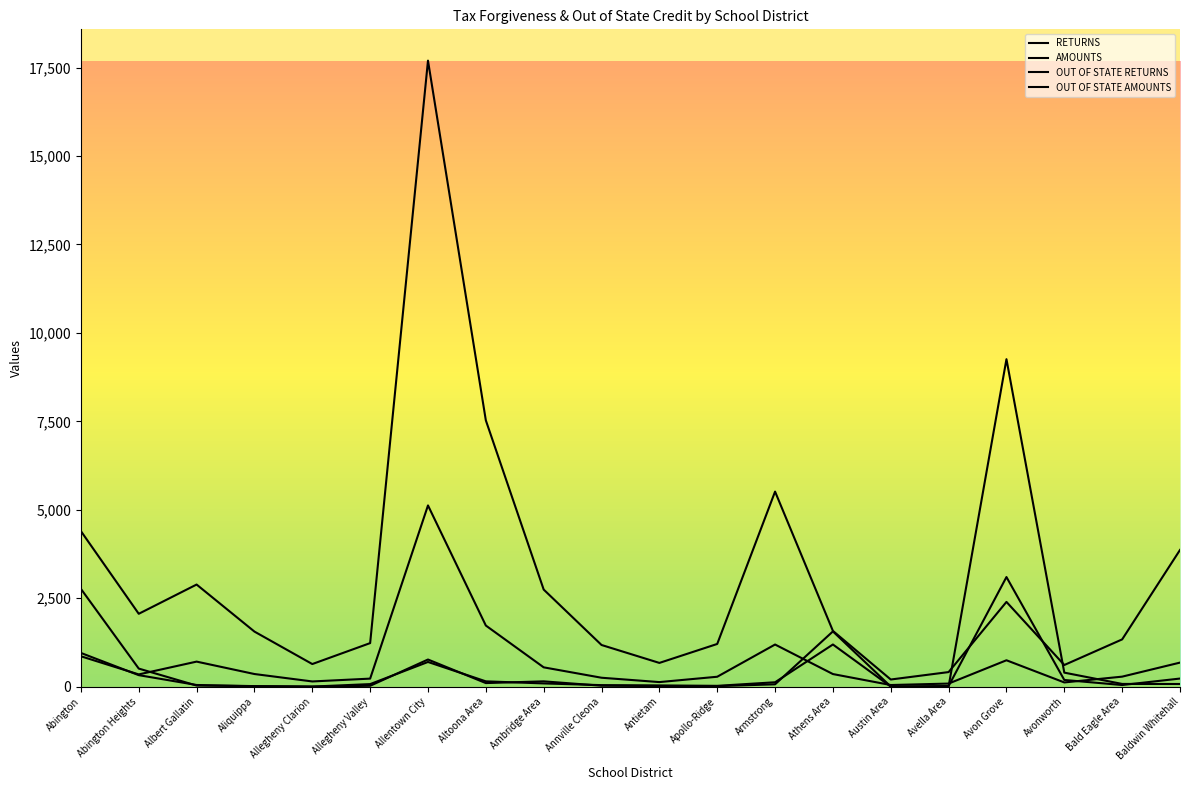

True or false: RETURNS and OUT OF STATE AMOUNTS cross at least once.

True